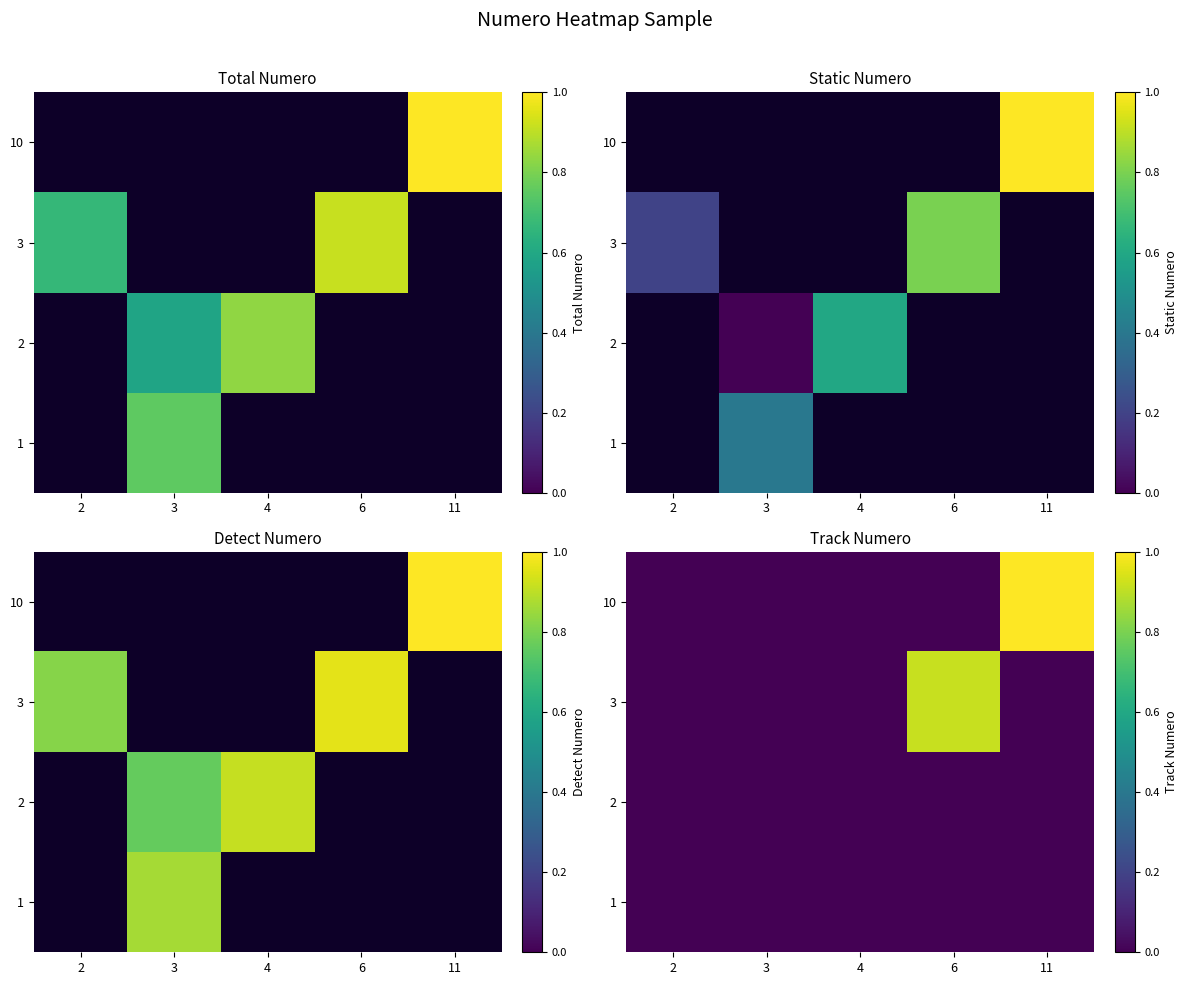

Which has a higher value, 11 or 6?

11